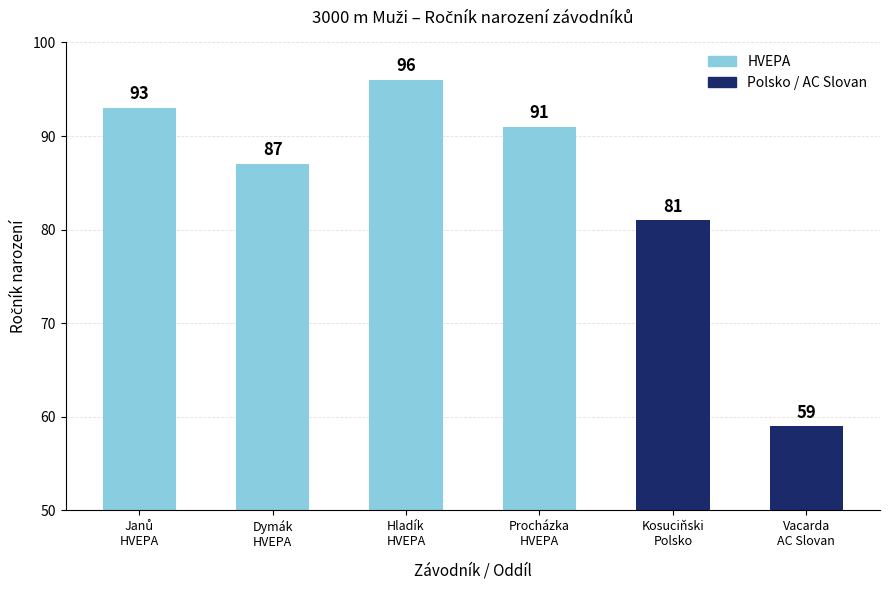

How many categories are shown in the chart?

6